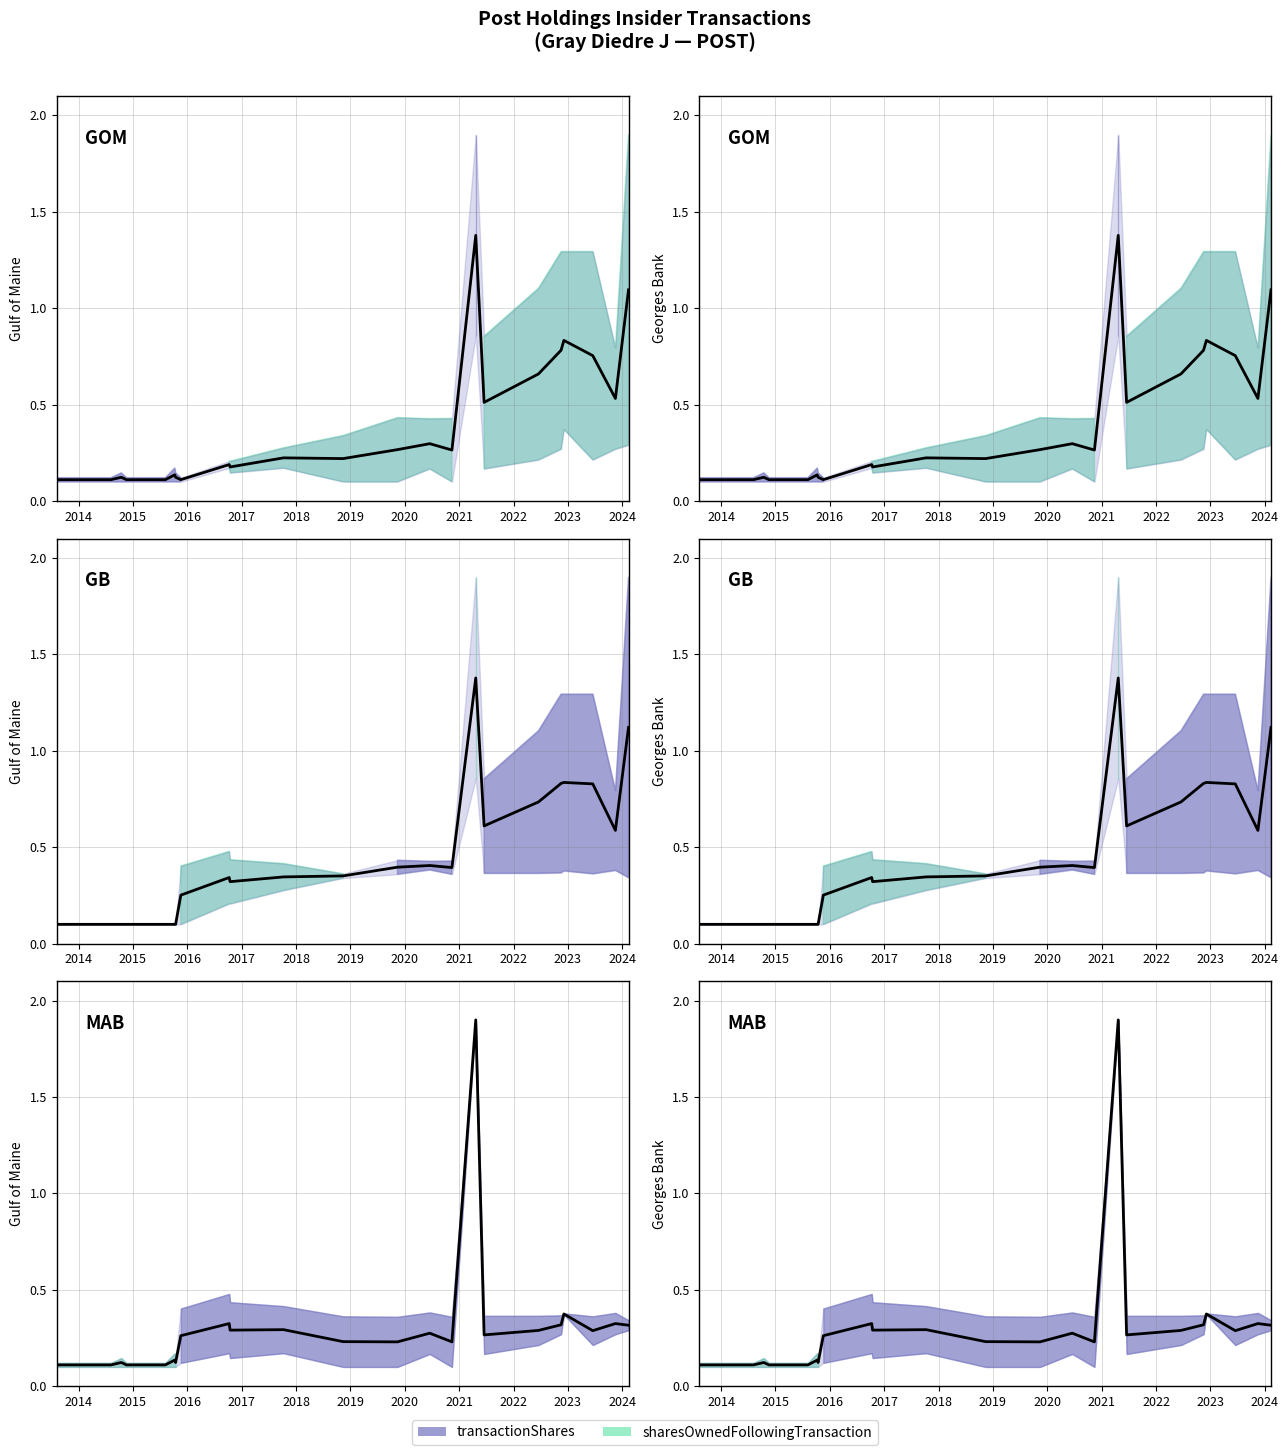

True or false: transactionShares and pctchgSharesOwned cross at least once.

False